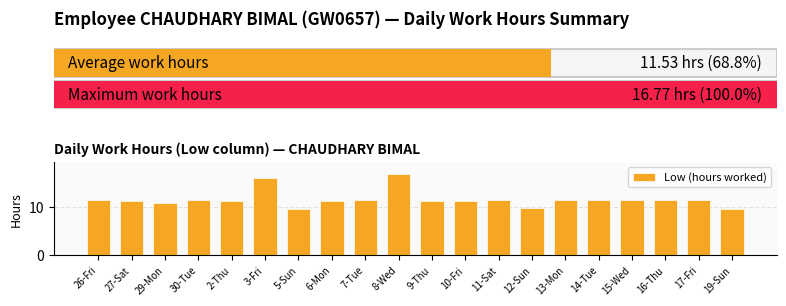

What is the difference between the maximum and minimum values?

7.3